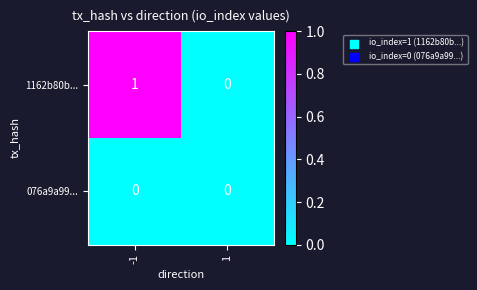

List the series in order of their overall mean, lowest first.

076a9a99..., 1162b80b...